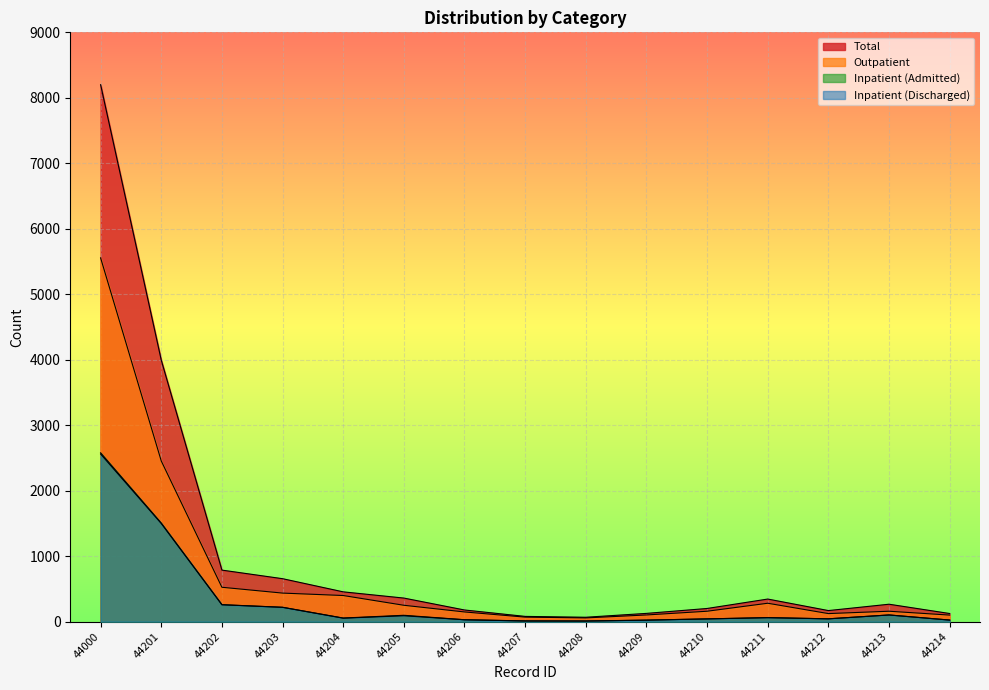

At how many categories does at least one series exceed 5521?

1